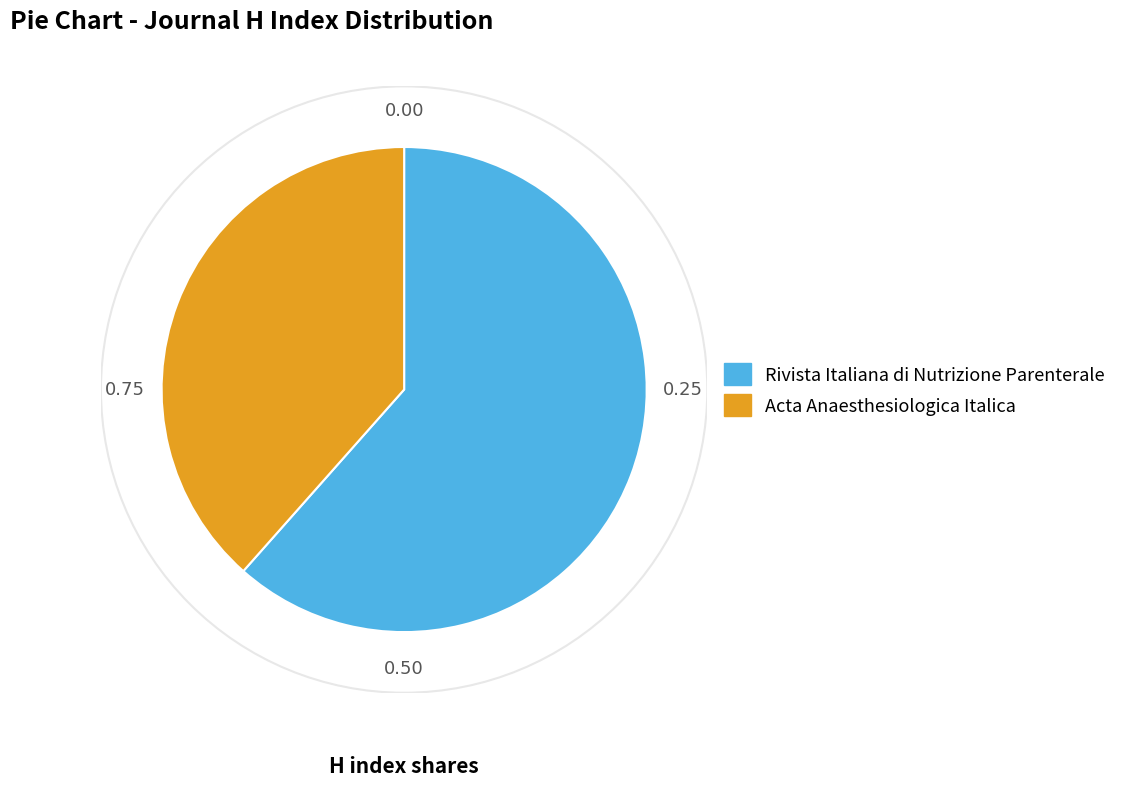

Which slice is the smallest?

Acta Anaesthesiologica Italica